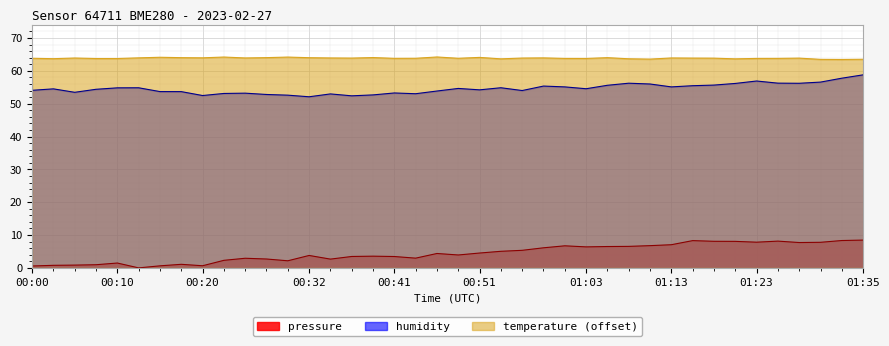

What is the approximate value of pressure at 01:25?

8.2